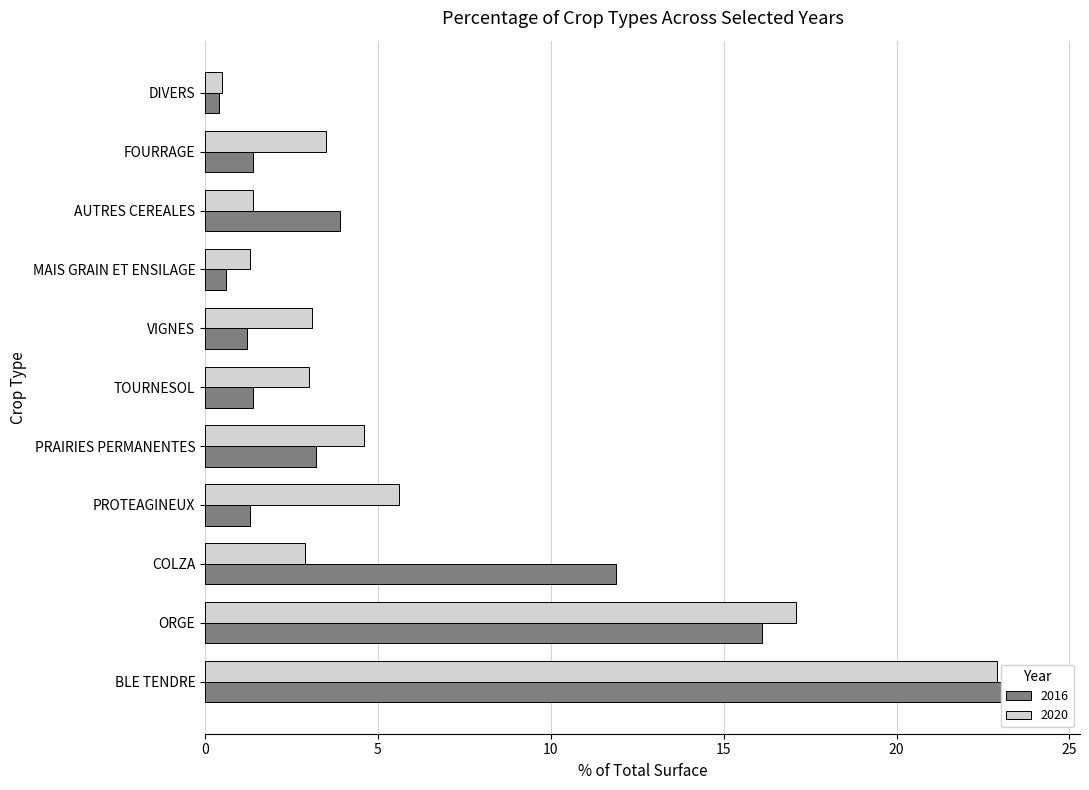

Where is 2016 nearest to the value 12?

COLZA